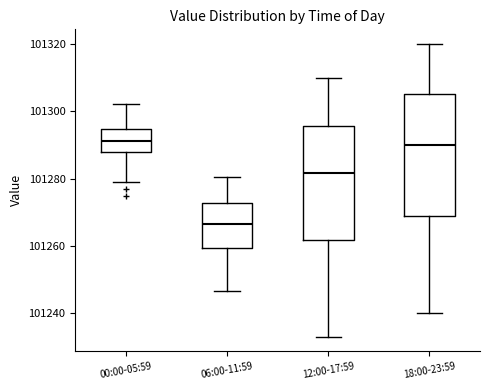

Where does the median line of the box for 12:00-17:59 sit on the y-axis? The values are not printed on the chart, so give them approximately, as read against the axis.

101282